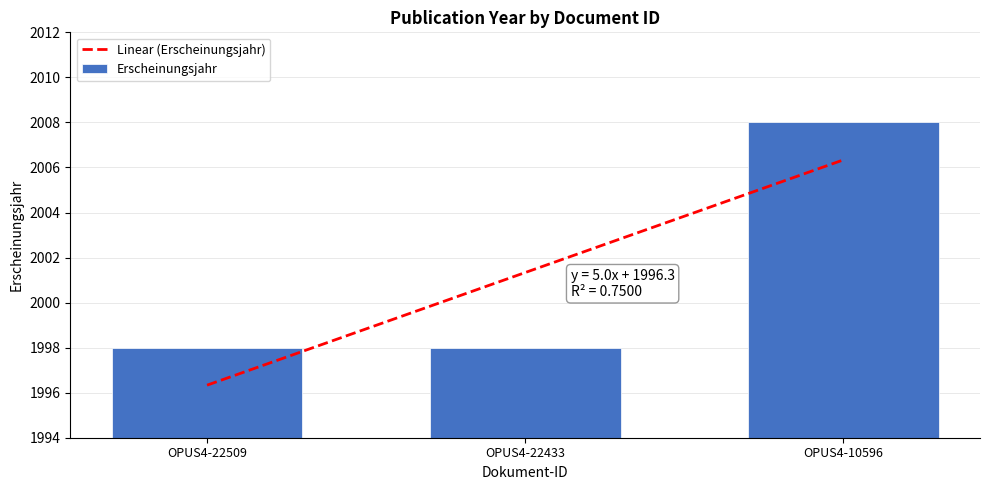

List the labels in order of value, largest first.

OPUS4-10596, OPUS4-22509, OPUS4-22433